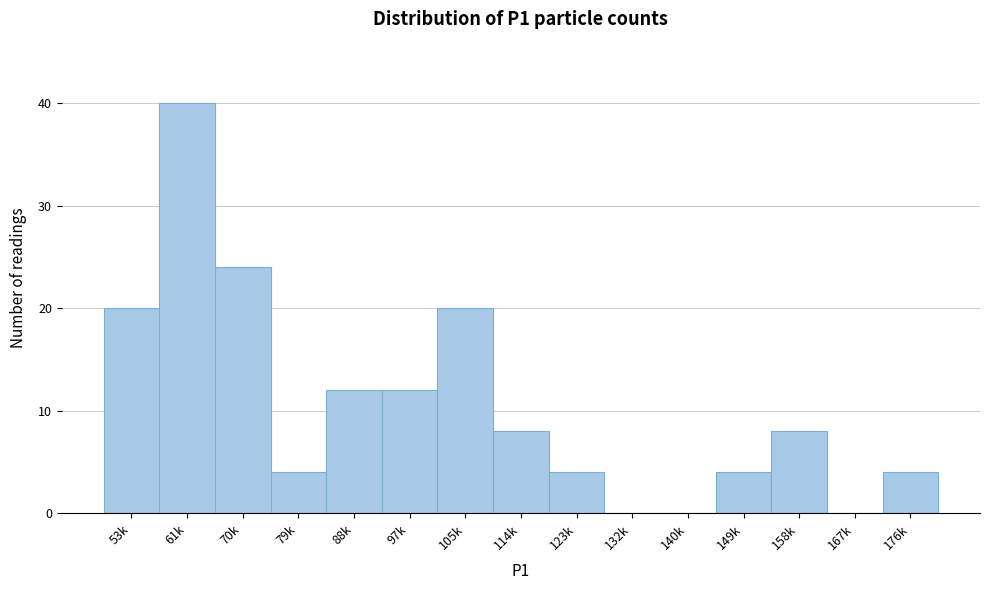

Reading left to right, list all the values displayed in this chart.

53k=20	61k=40	70k=24	79k=4	88k=12	97k=12	105k=20	114k=8	123k=4	132k=0	140k=0	149k=4	158k=8	167k=0	176k=4